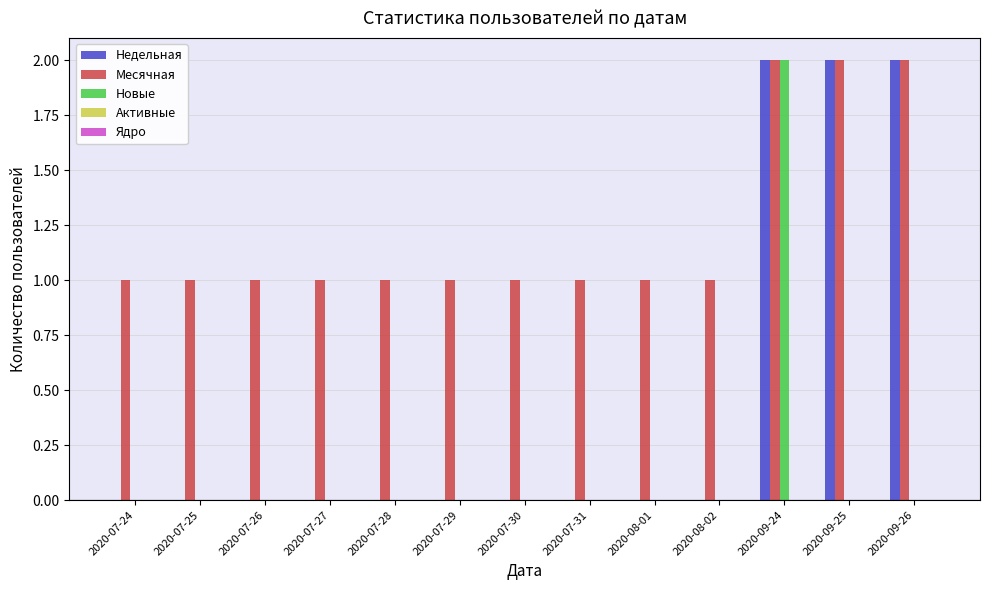

How many groups of bars are there?

13